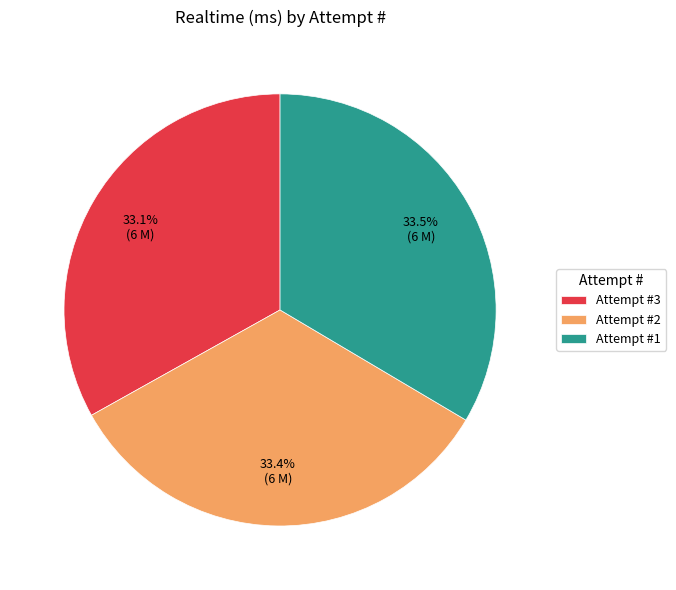

Is the sum of Attempt #2 and Attempt #3 greater than half?

Yes